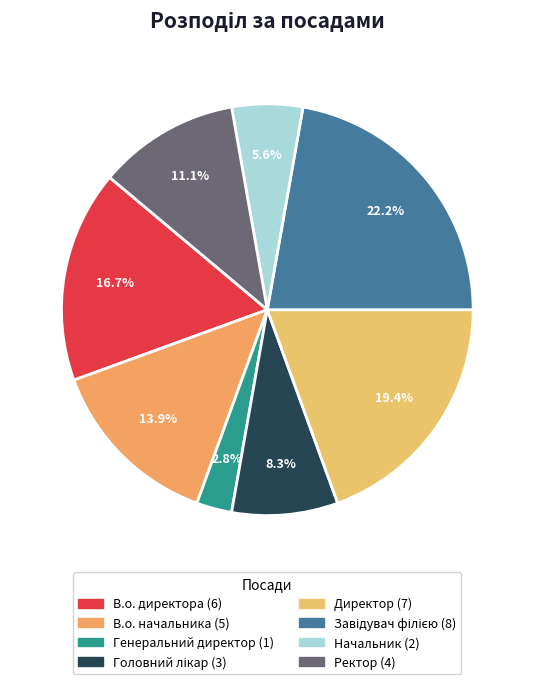

What is the ratio of the value at В.о. начальника to the value at Ректор?

1.2